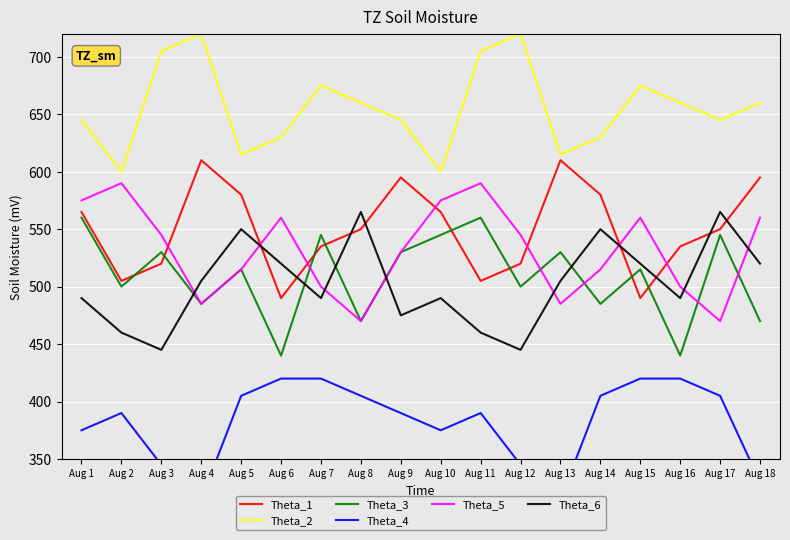

What is the greatest value displayed?

720